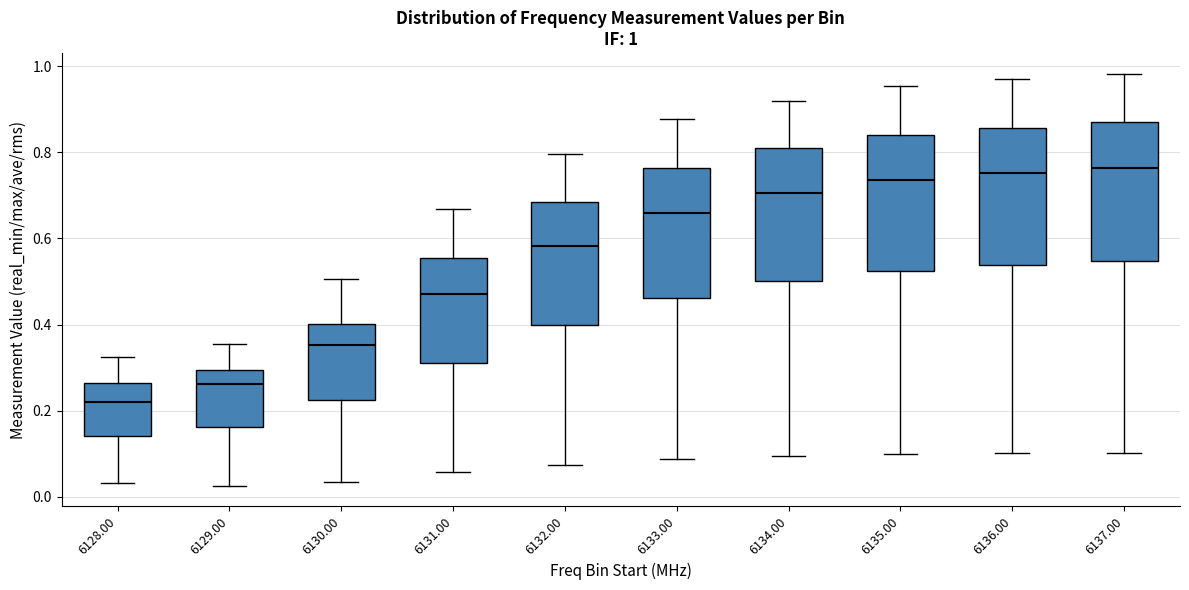

Which box's median line is the lowest?

6128.00